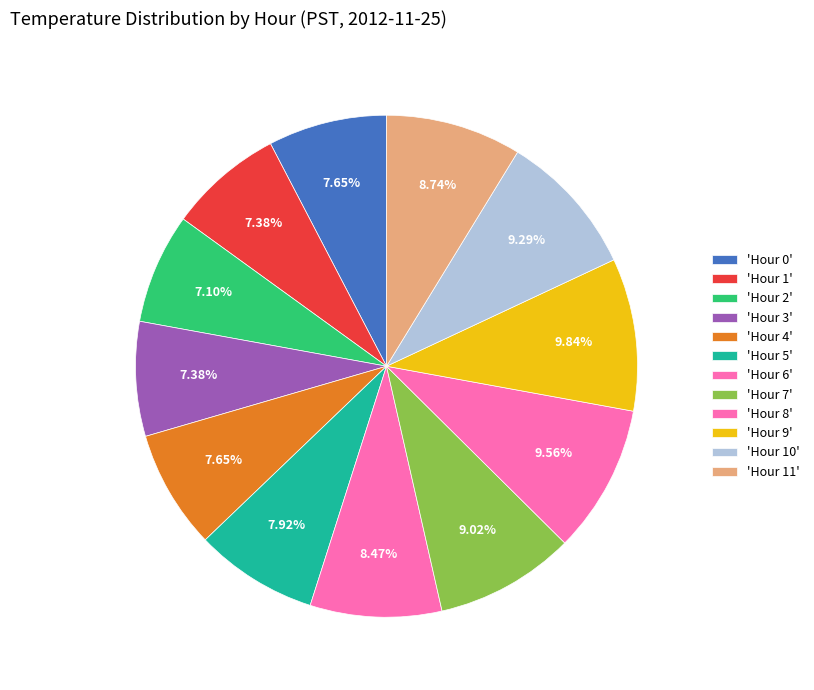

To the nearest percent, what is the average slice percentage?

8%